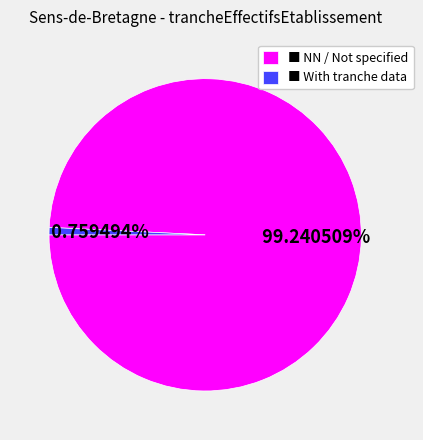

Is there a majority slice in this chart?

Yes